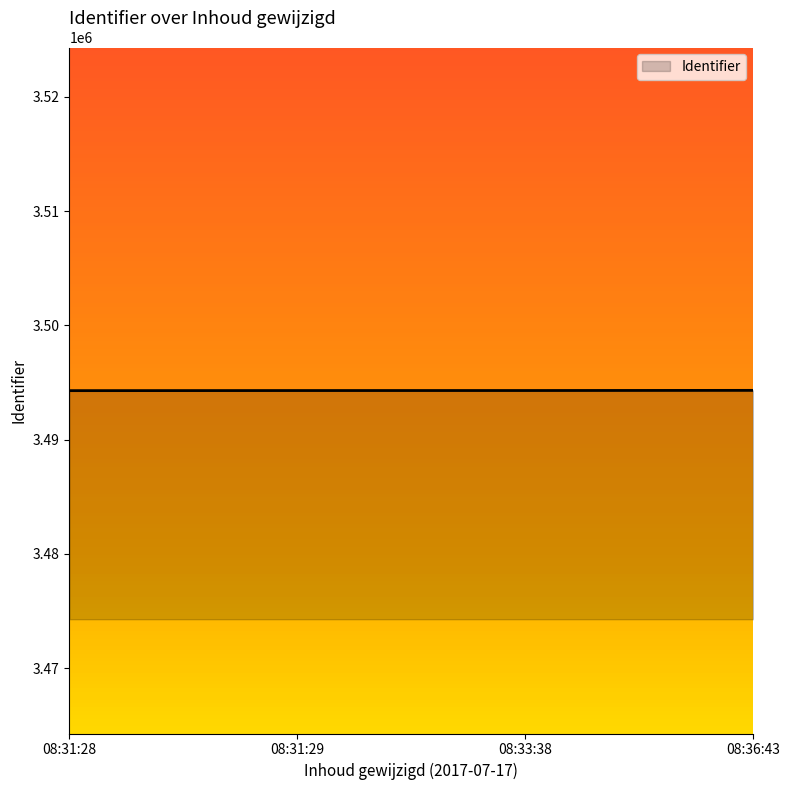

What is the average value?

3494304